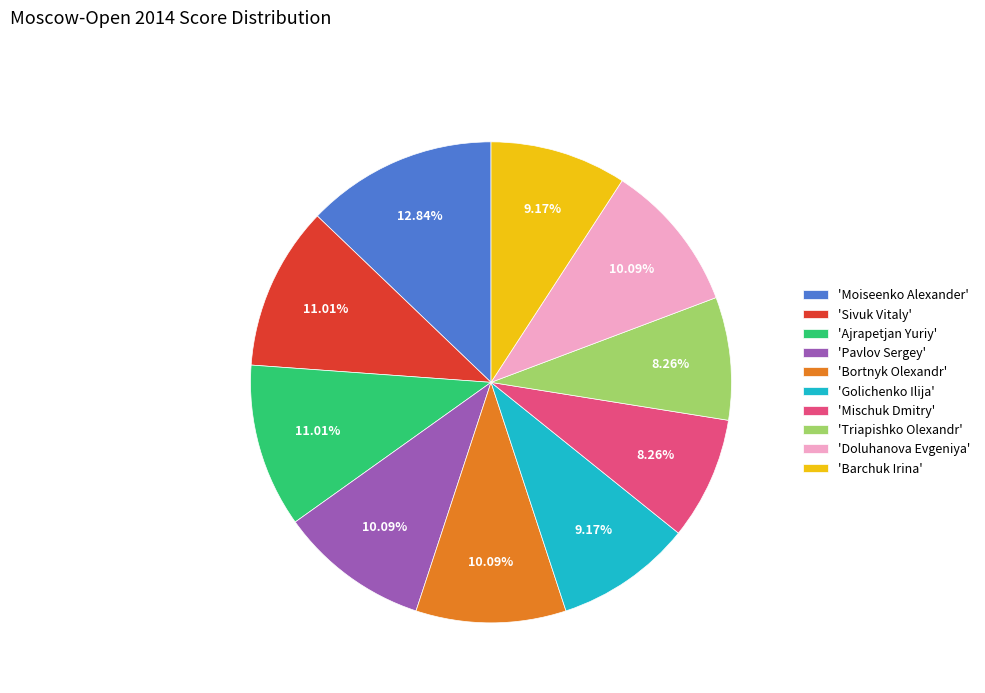

How many segments does this pie chart have?

10